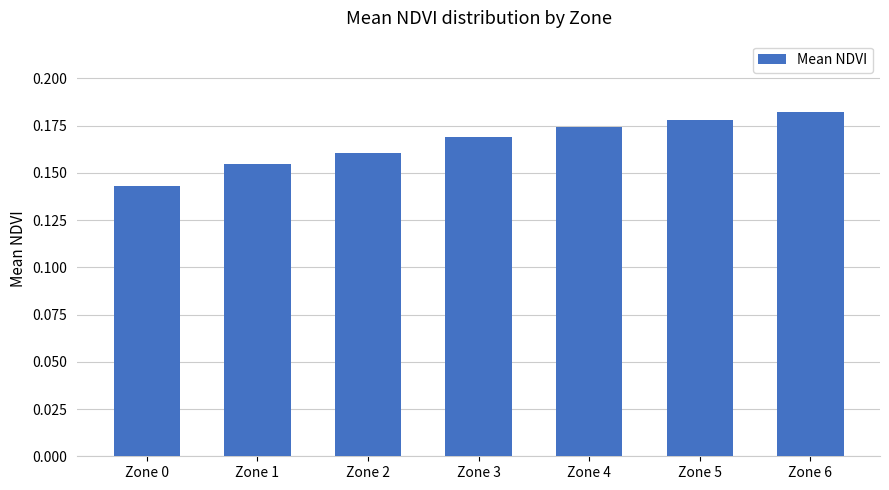

At which category does the chart reach its minimum across all series?

Zone 0